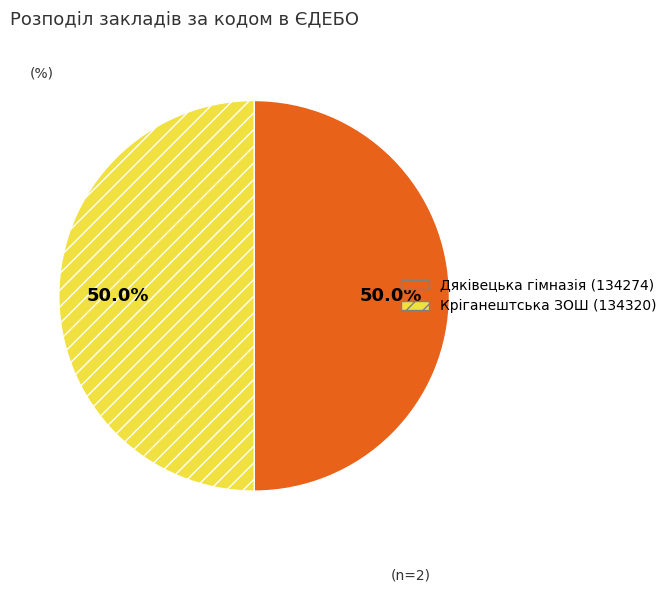

Approximately how many times larger is the value at Дяківецька гімназія (134274) compared to Кріганештська ЗОШ (134320)?

1.0